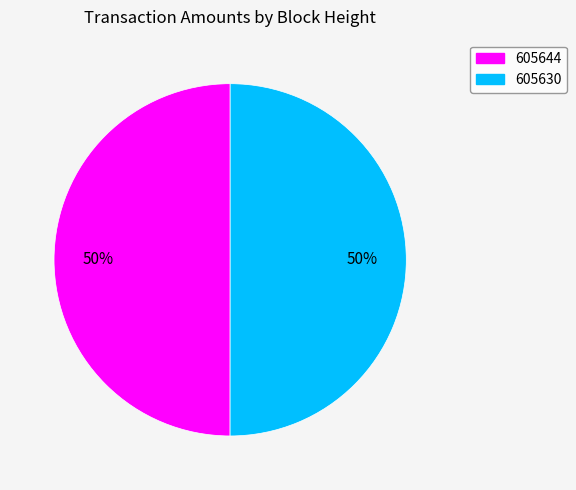

What is the ratio of the value at 605644 to the value at 605630?

1.0